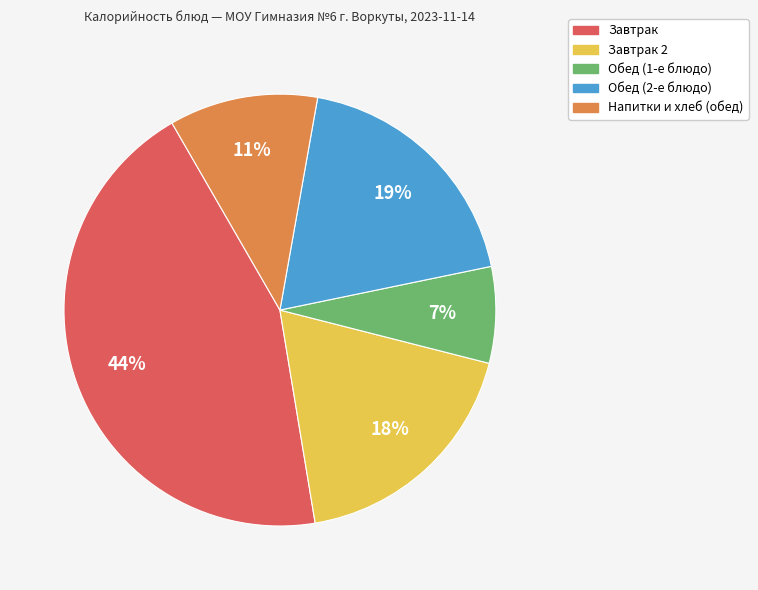

To the nearest percent, what is the average slice percentage?

20%